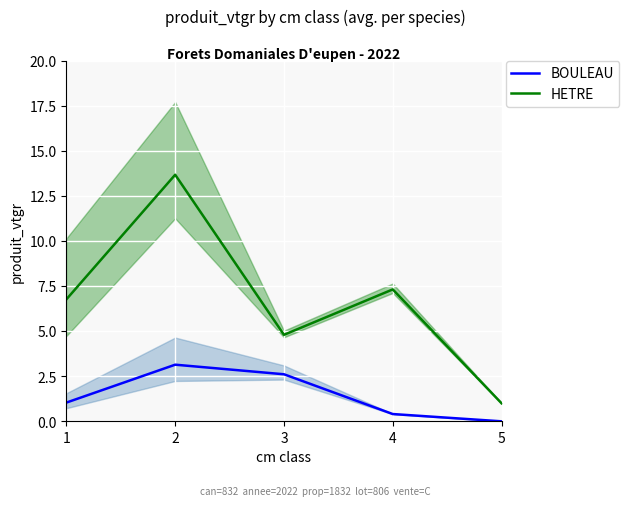

True or false: BOULEAU and HETRE cross at least once.

False